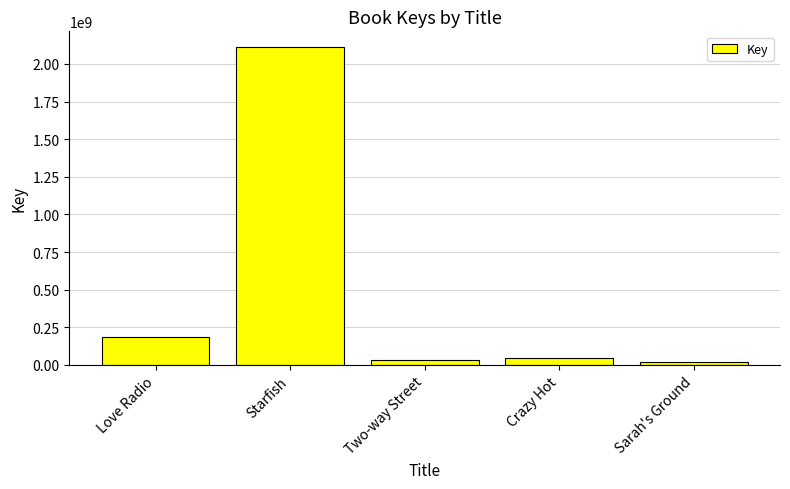

Where is the data nearest to the value 1065134740?

Love Radio